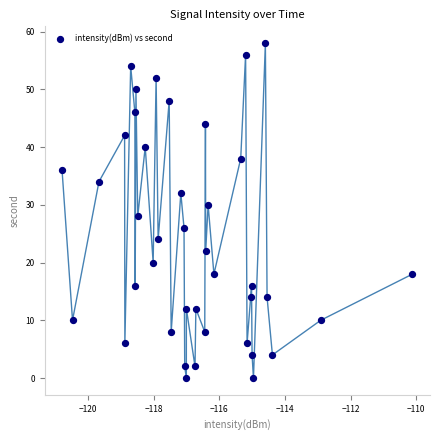

What is the range of Y values (max minus min)?

58